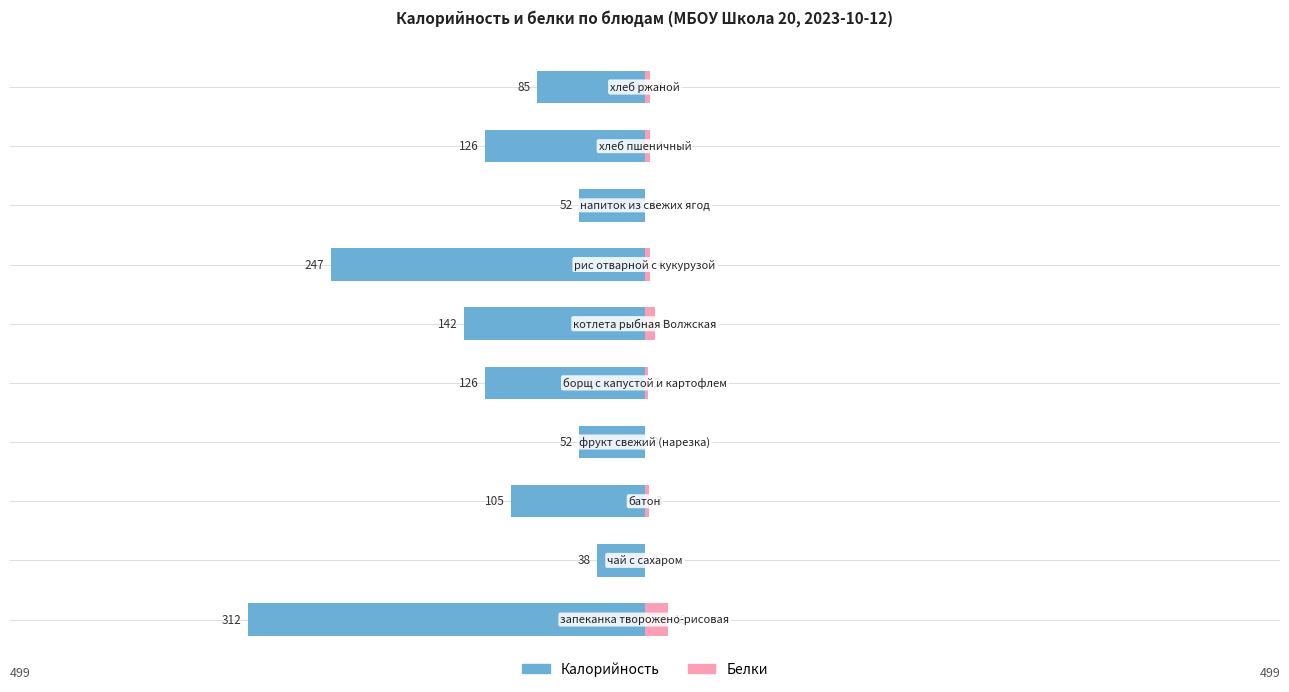

Are the bars horizontal?

Yes